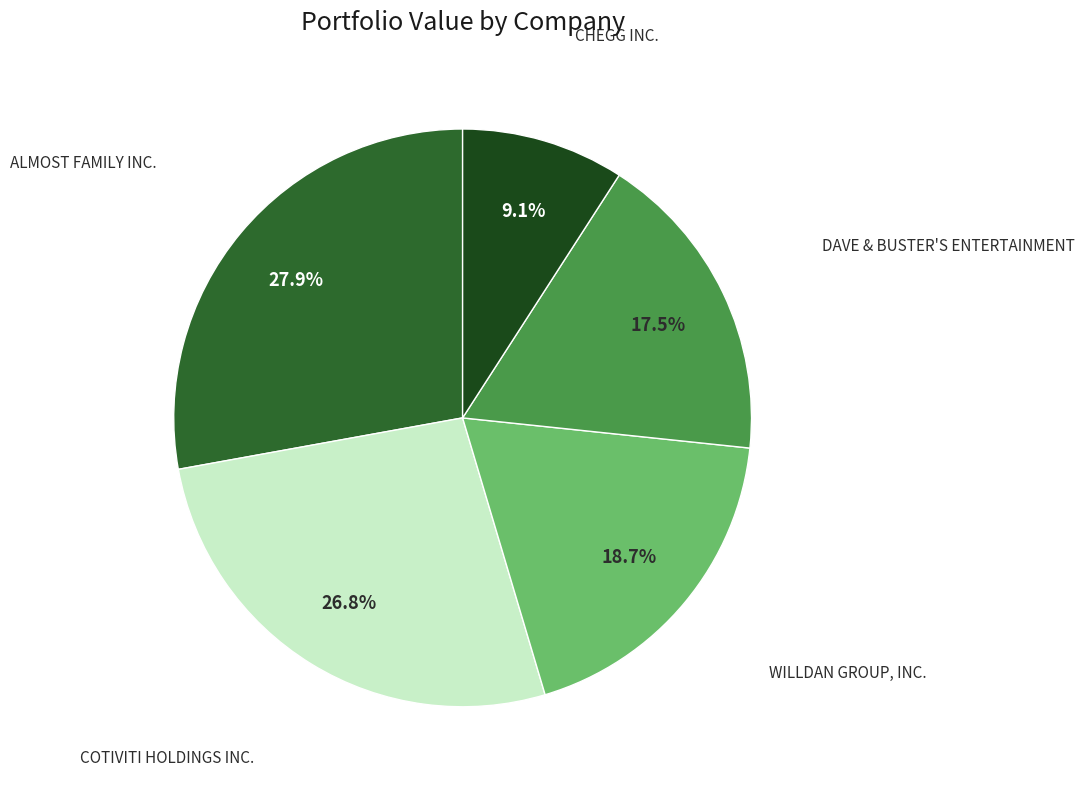

Is there a majority slice in this chart?

No